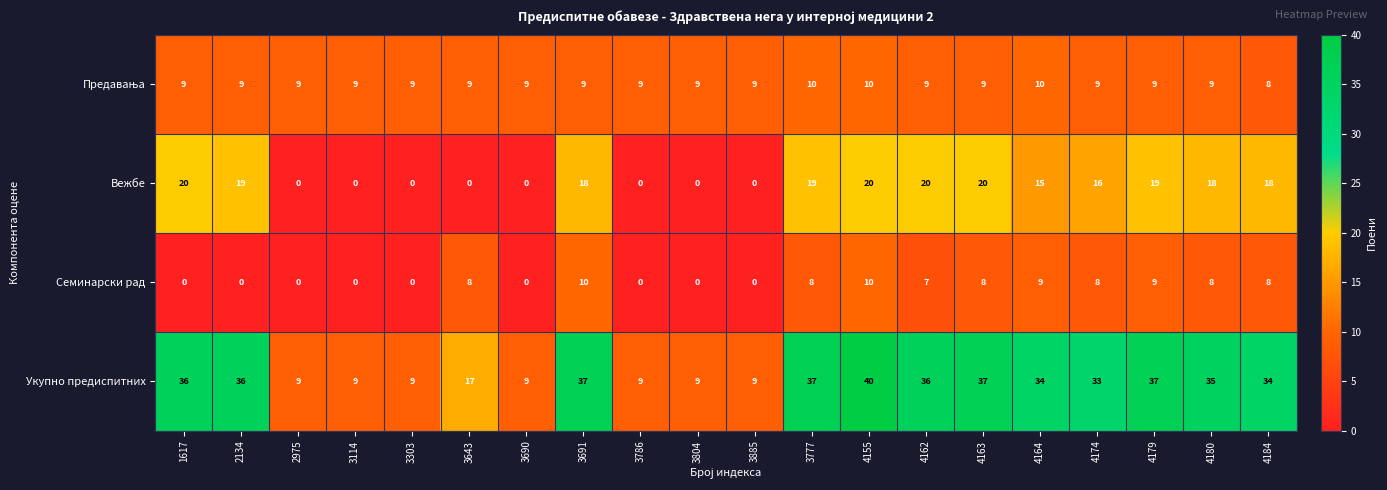

What is the average value of the Вежбе series?

11